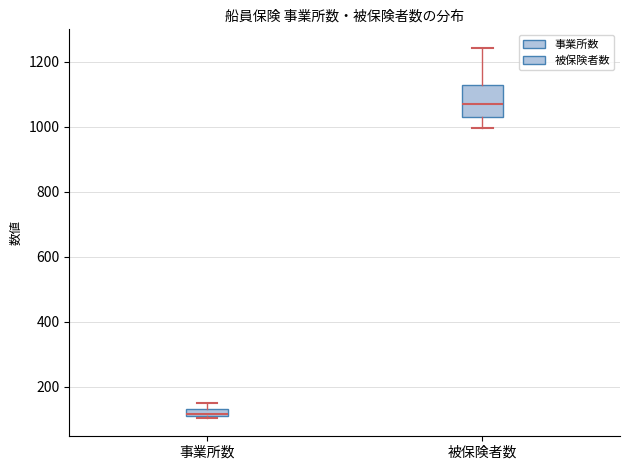

Which box's median line is the highest?

被保険者数